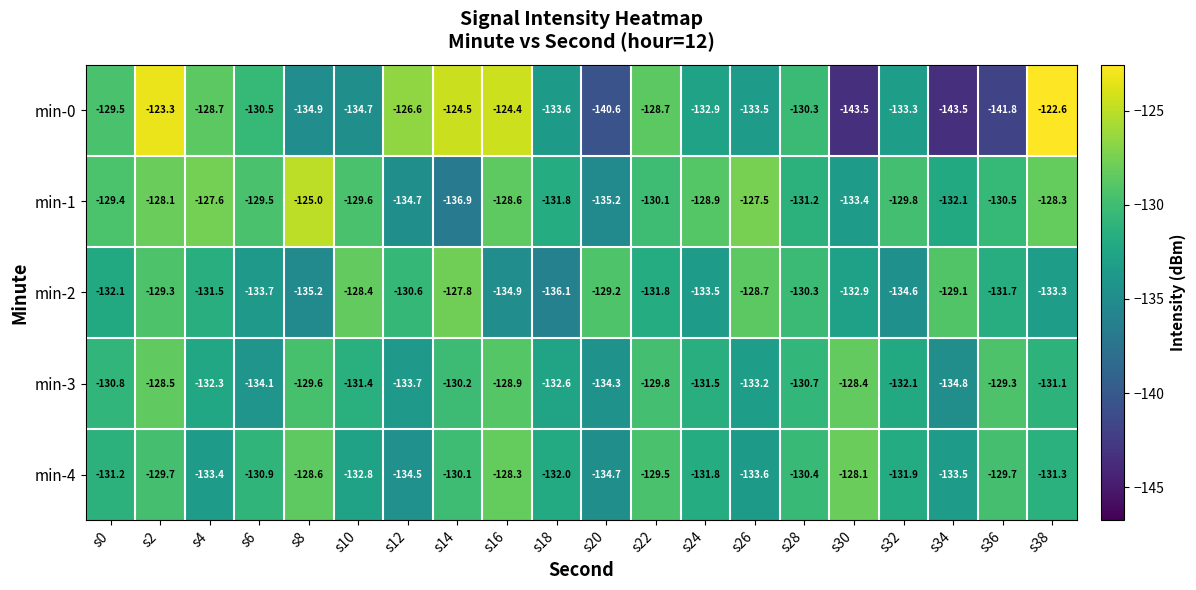

The min-2 series shows -222.1 at s12. True or false?

False